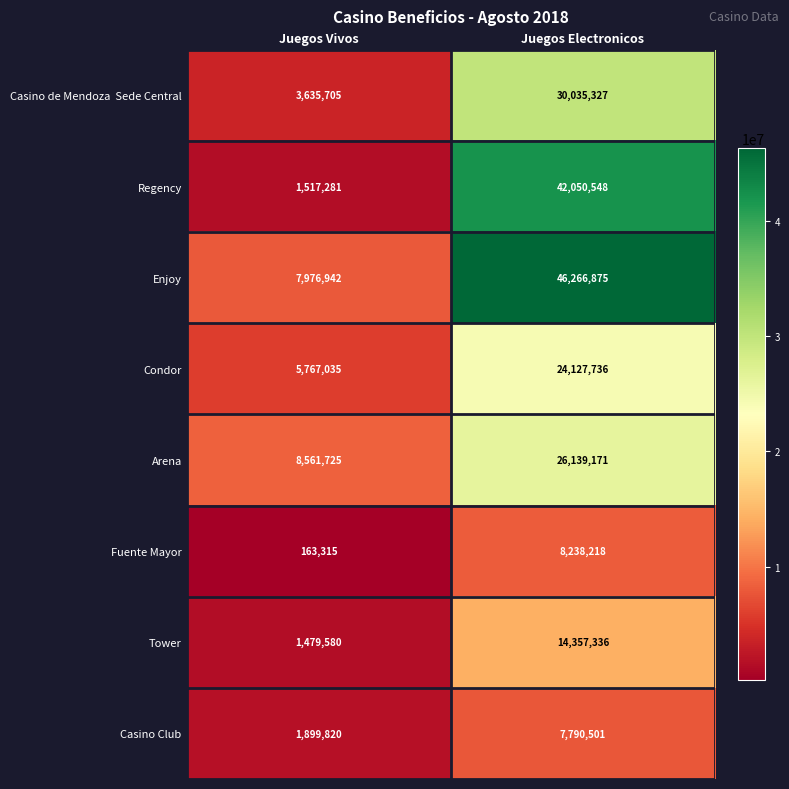

What is the minimum value shown in the chart?

163315